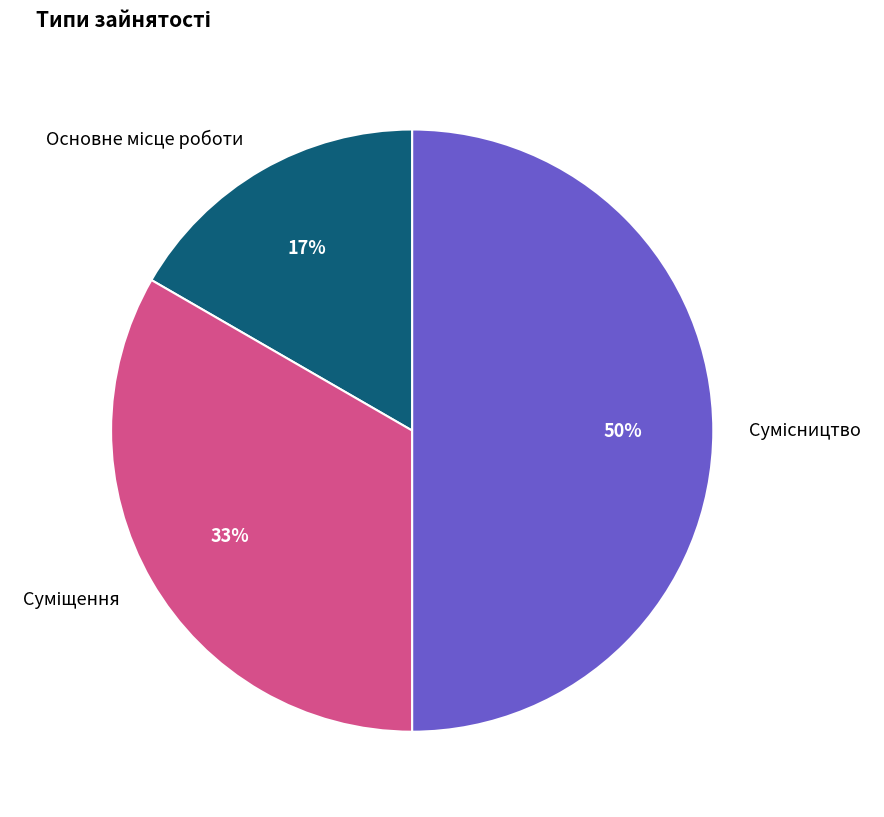

To the nearest percent, what is the average slice percentage?

33%